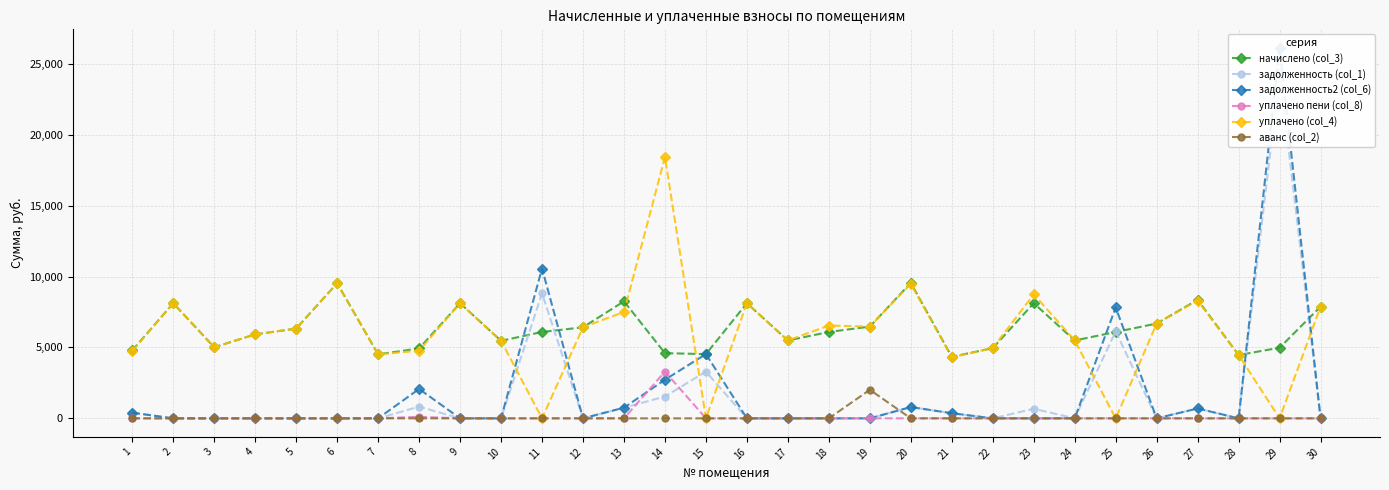

True or false: задолженность (col_1) and уплачено пени (col_8) intersect in this chart.

True